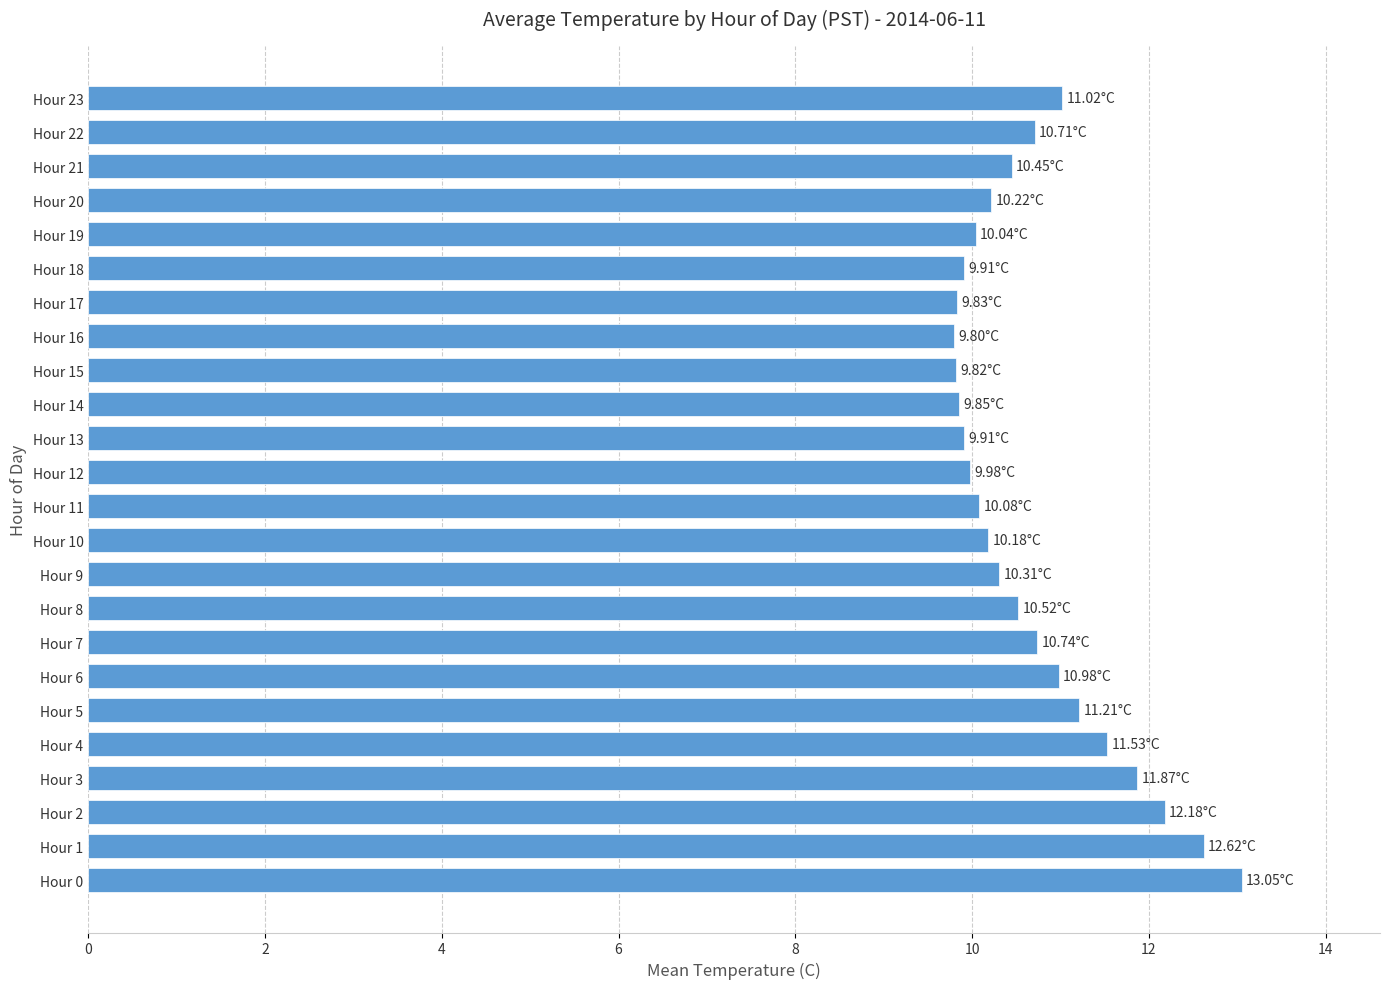

What is the sum of all values?

256.8